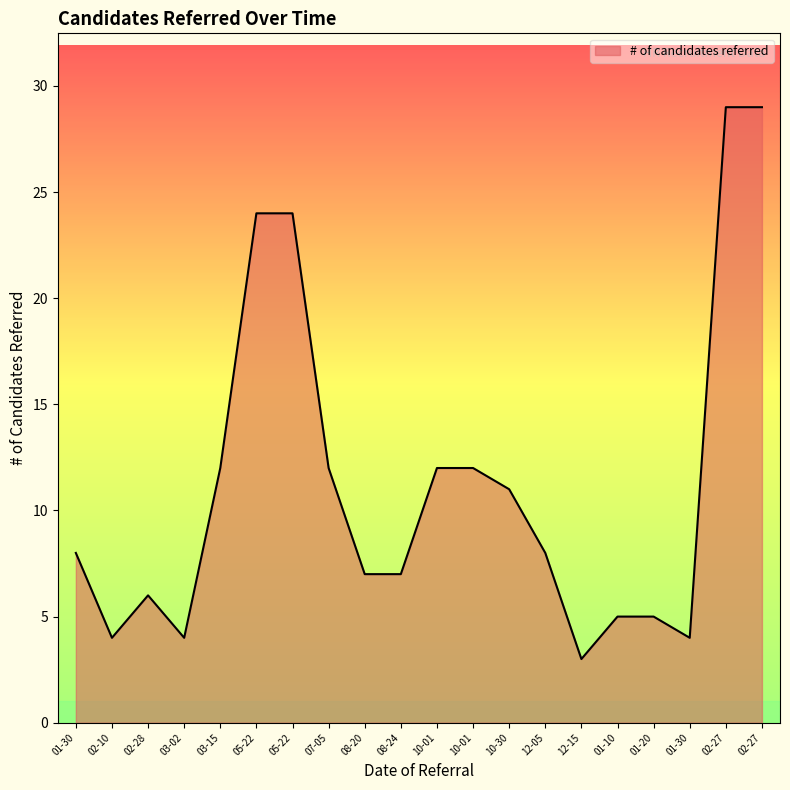

Is this an area chart (filled region under the line)?

Yes